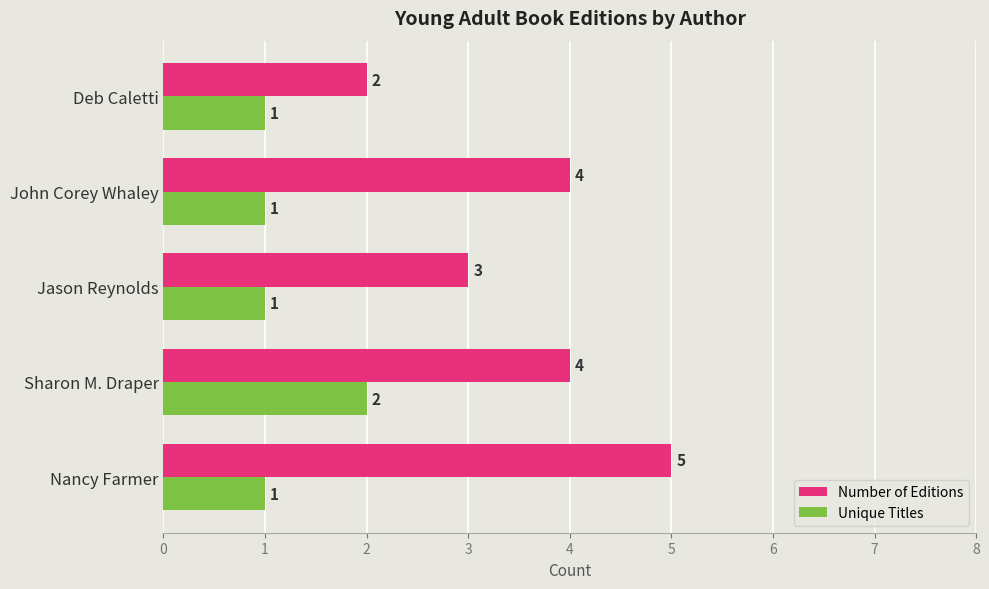

The Unique Titles series shows 2 at Sharon M. Draper. True or false?

True